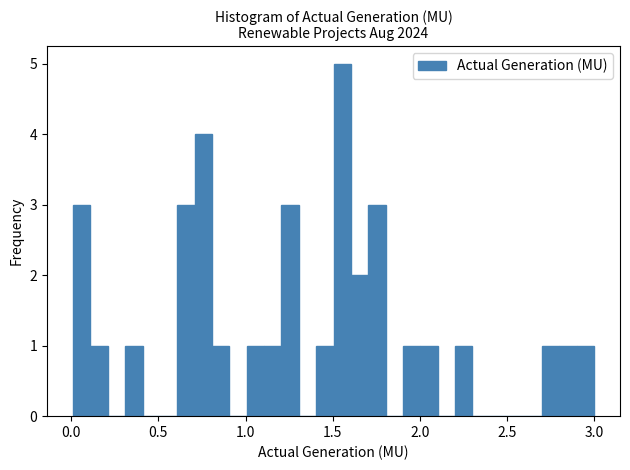

Around what value on the x-axis is the tallest bar? Give the approximate position of its centre, as read against the axis.

1.55